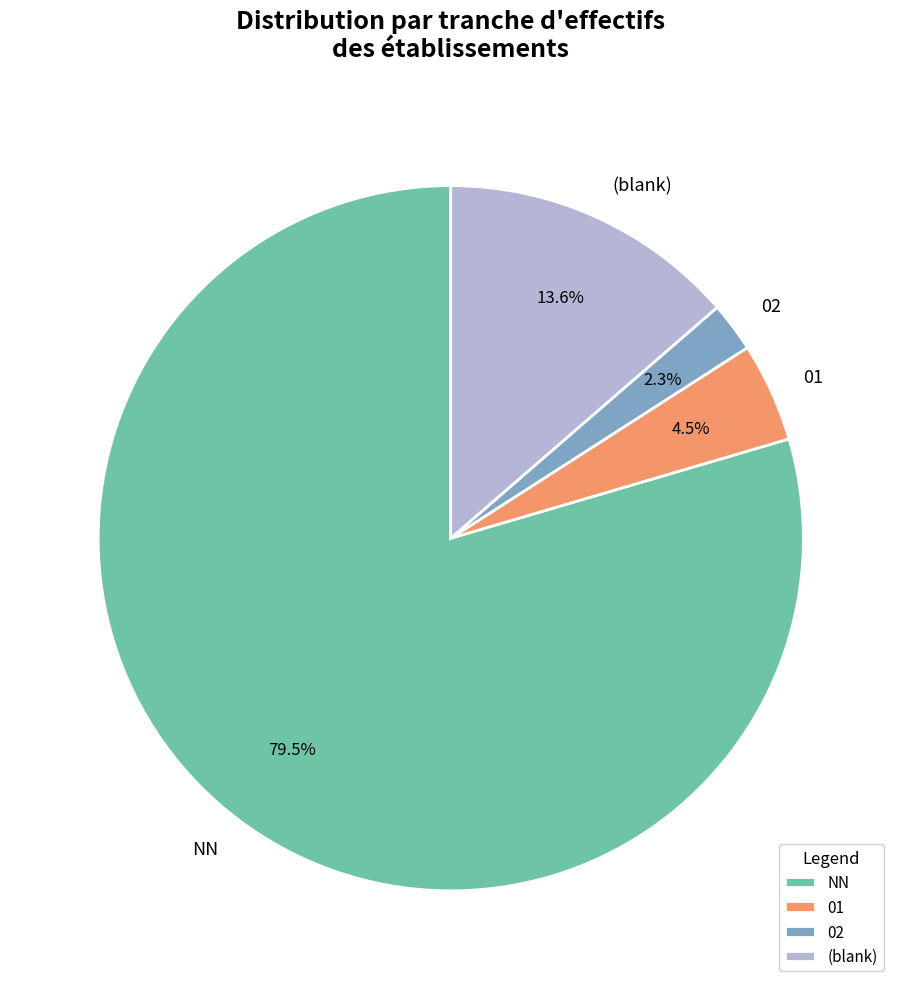

Which has a higher value, NN or 02?

NN